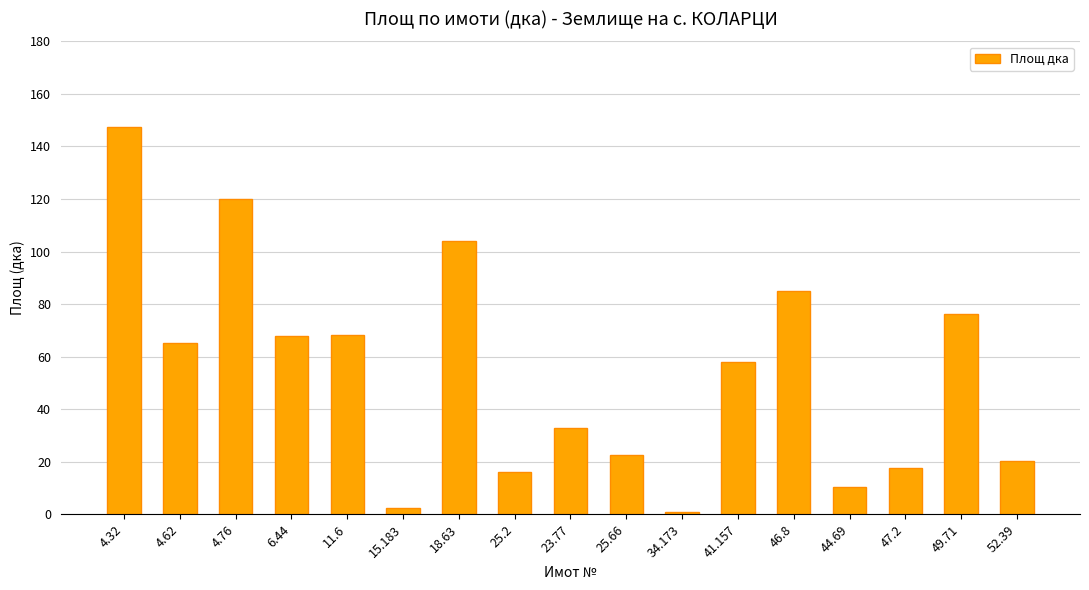

What is the change in value from 4.62 to 23.77?

-32.3